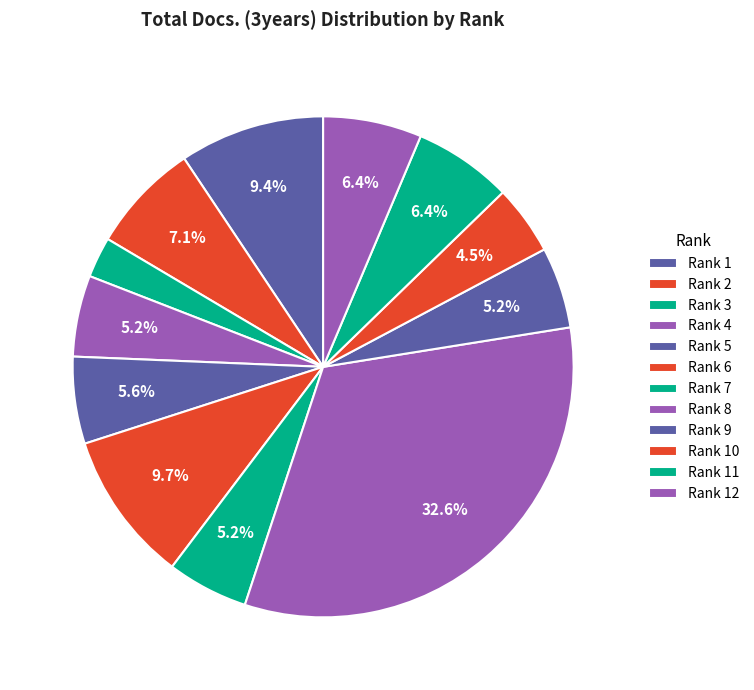

Between Rank 9 and Rank 3, which is larger?

Rank 9